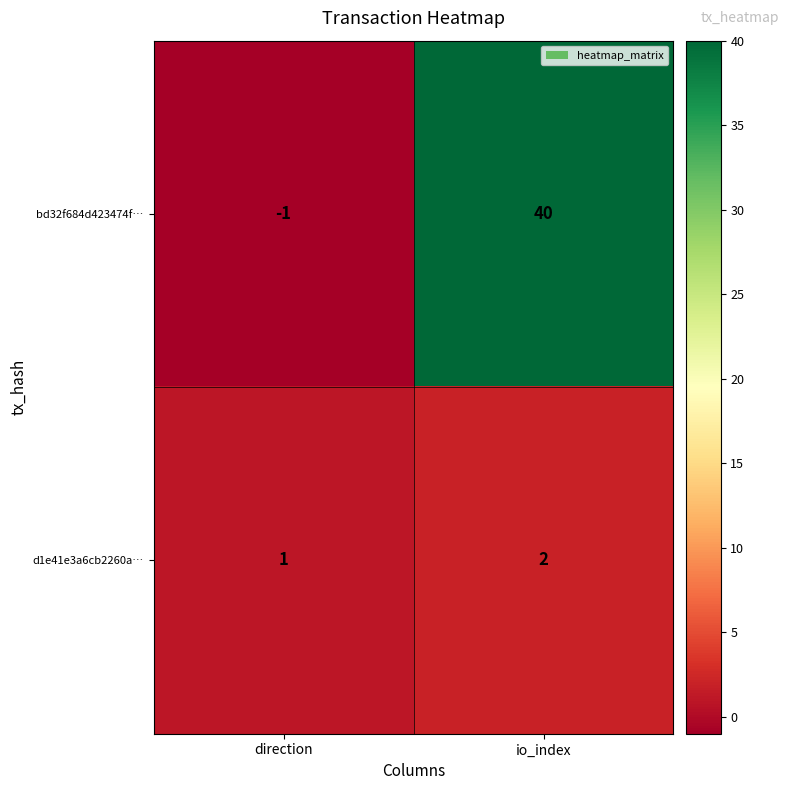

At how many categories does at least one series exceed 8?

1